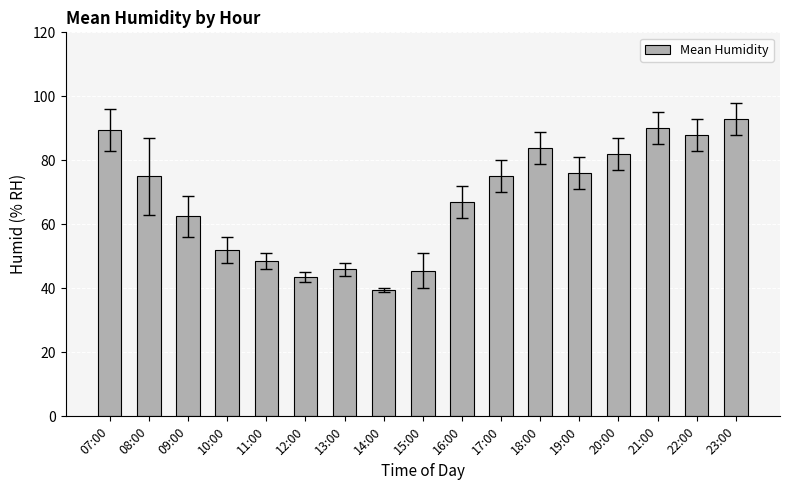

Reading left to right, transcribe all the data shown in this chart.

07:00=89.5	08:00=75.0	09:00=62.5	10:00=52.0	11:00=48.5	12:00=43.5	13:00=46.0	14:00=39.5	15:00=45.5	16:00=67.0	17:00=75.0	18:00=84.0	19:00=76.0	20:00=82.0	21:00=90.0	22:00=88.0	23:00=93.0